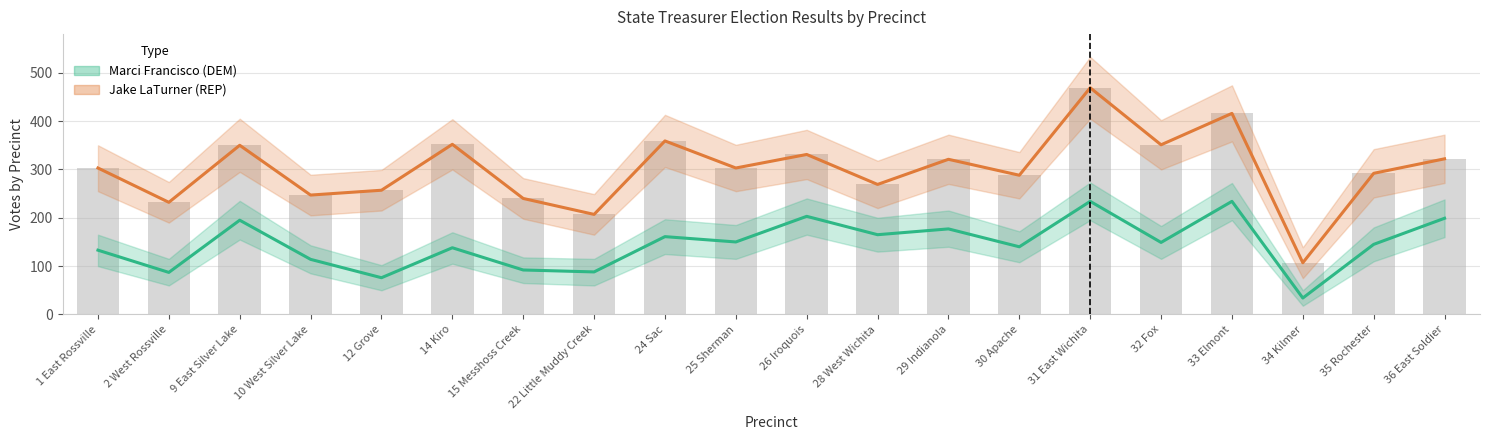

List the series in order of their peak value, lowest first.

Marci Francisco (DEM), Jake LaTurner (REP)